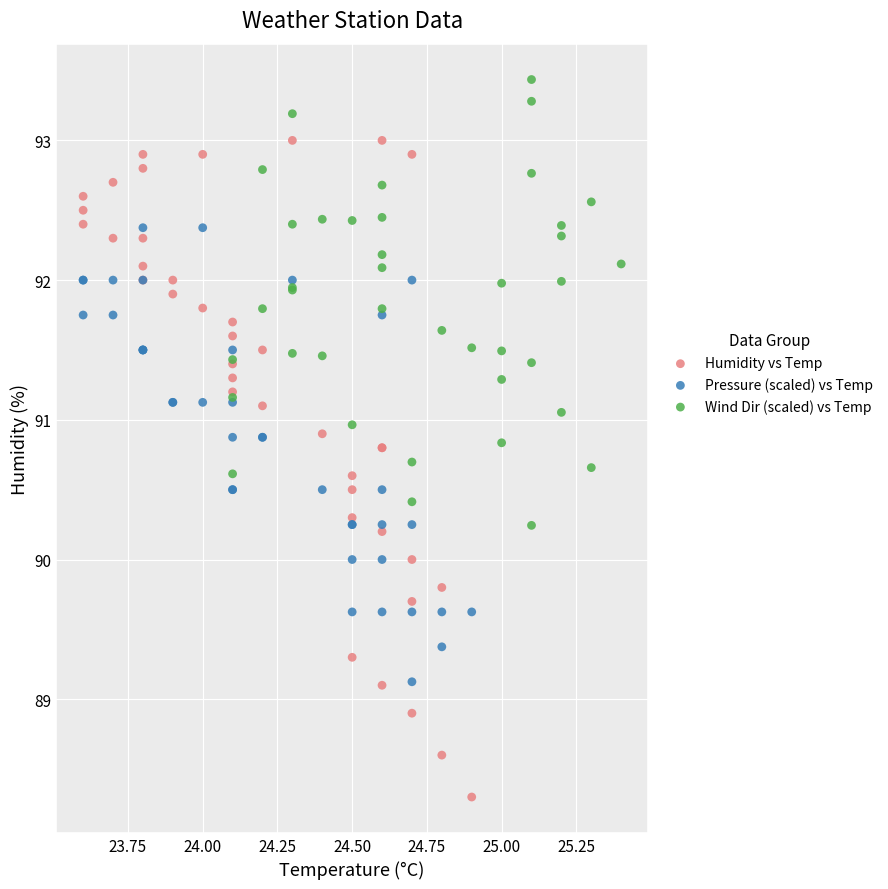

Which series contains the lowest Y value?

Humidity vs Temp